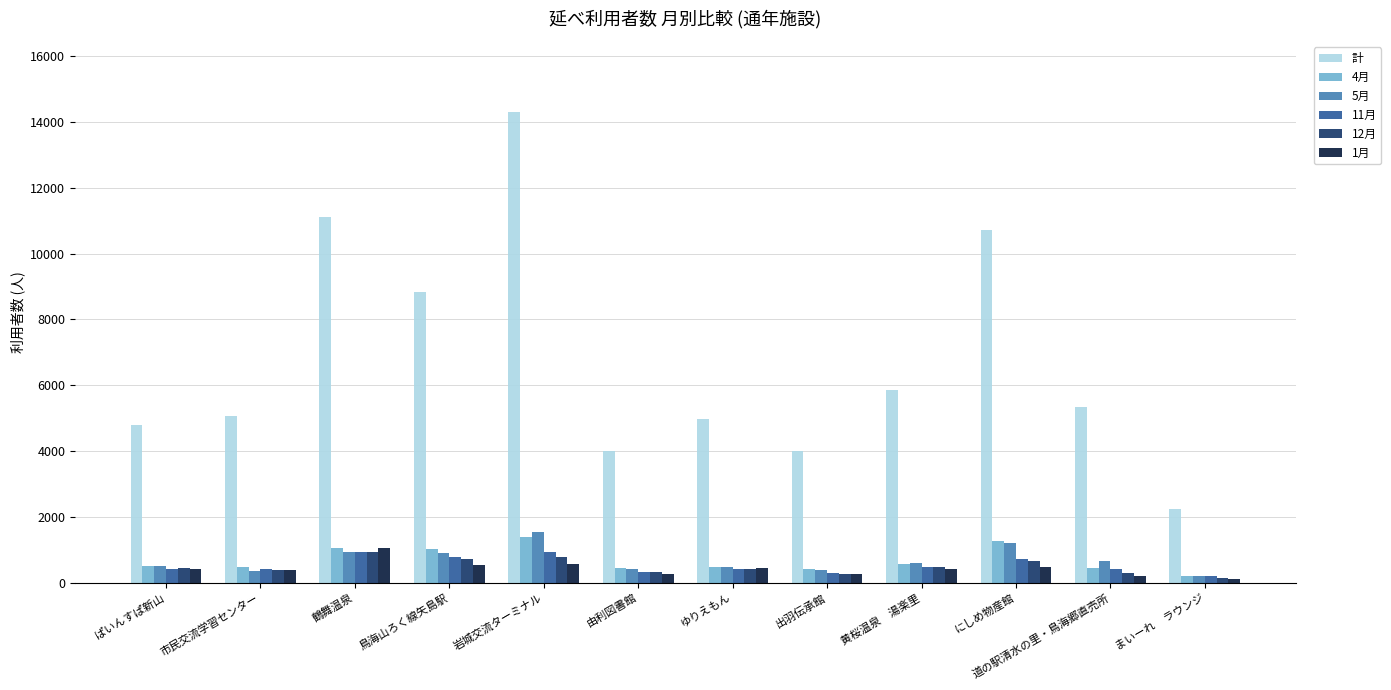

What are all the series names shown in the legend?

計, 4月, 5月, 11月, 12月, 1月